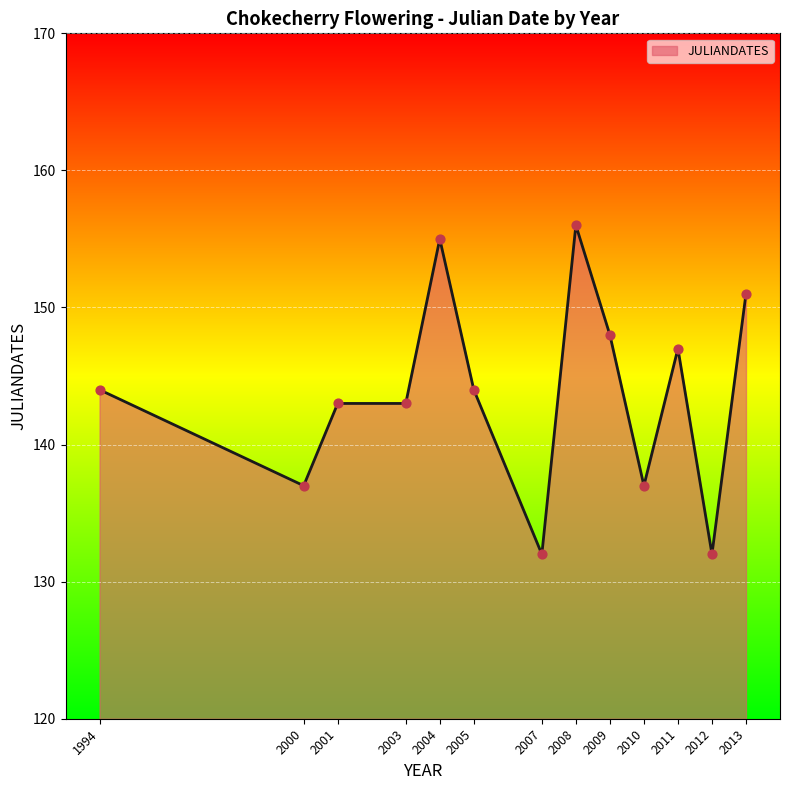

What is the change in value from 1994 to 2010?

-7